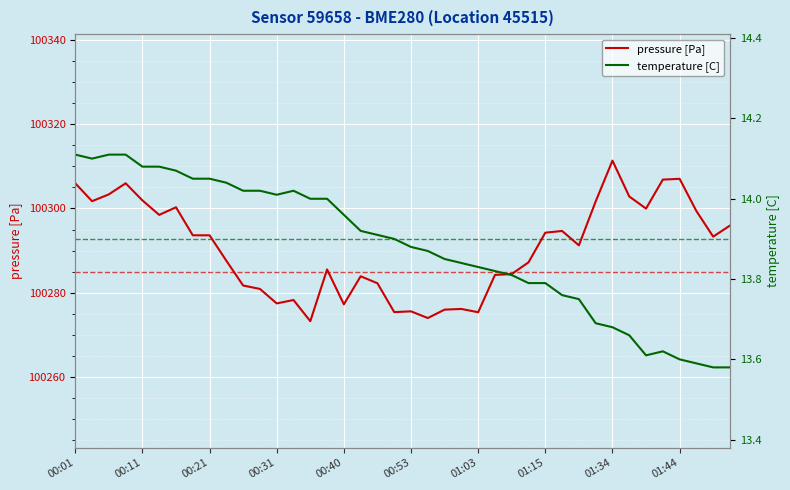

What is the highest value of the pressure [Pa] series?

100311.3